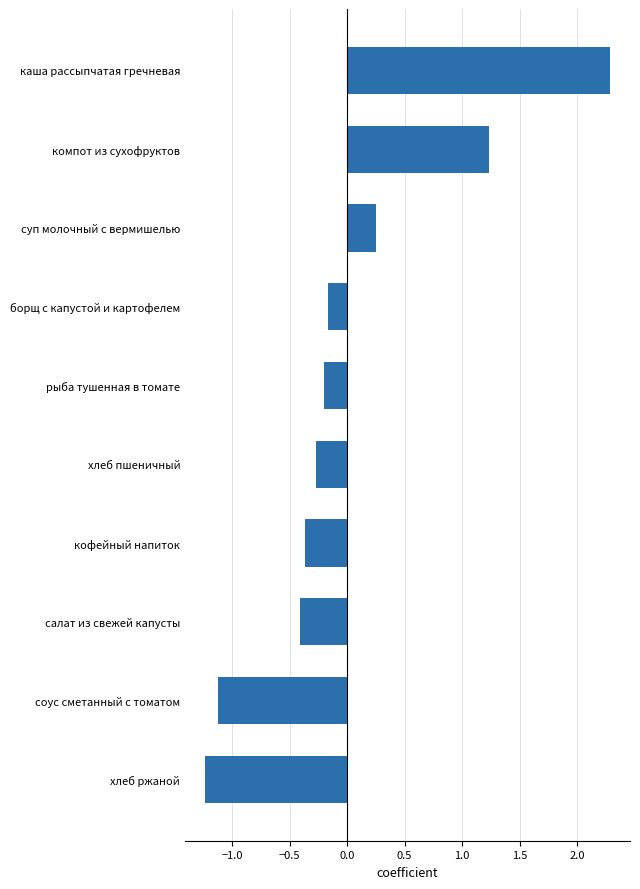

Count the number of values greater than 0.

3